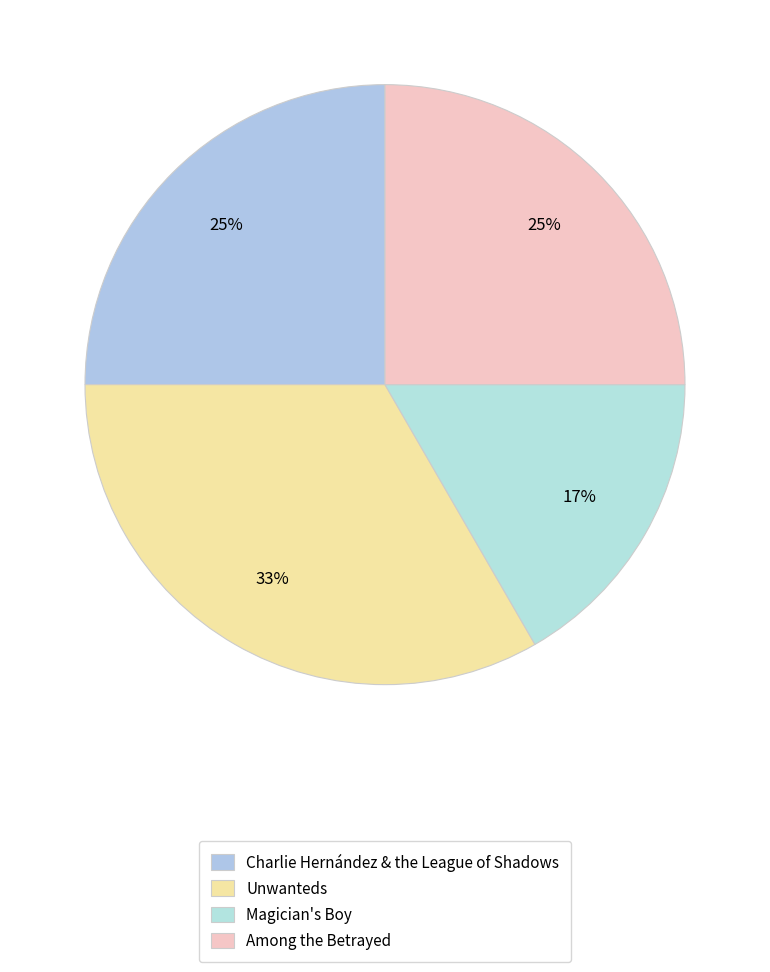

What percentage is the Among the Betrayed slice, to the nearest percent?

25%